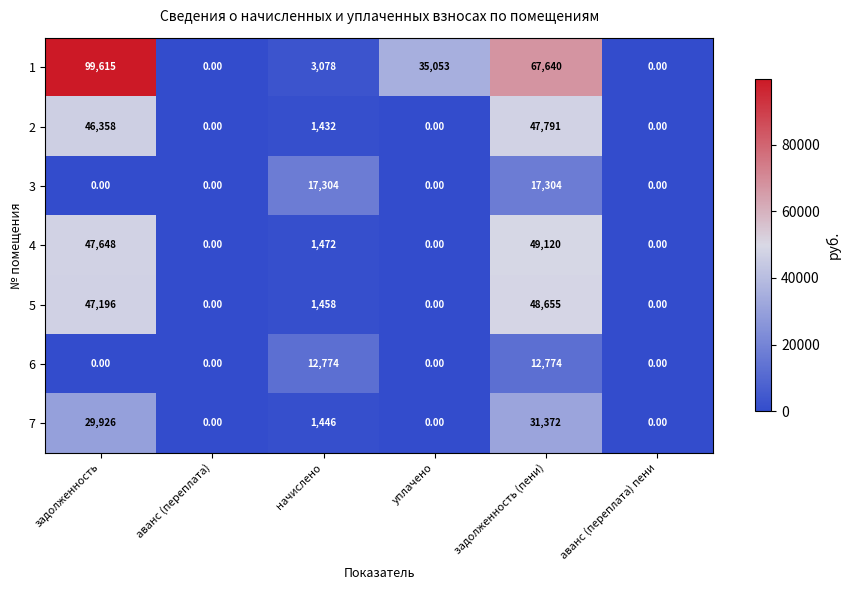

Which series changed the most between аванс (переплата) and начислено?

3